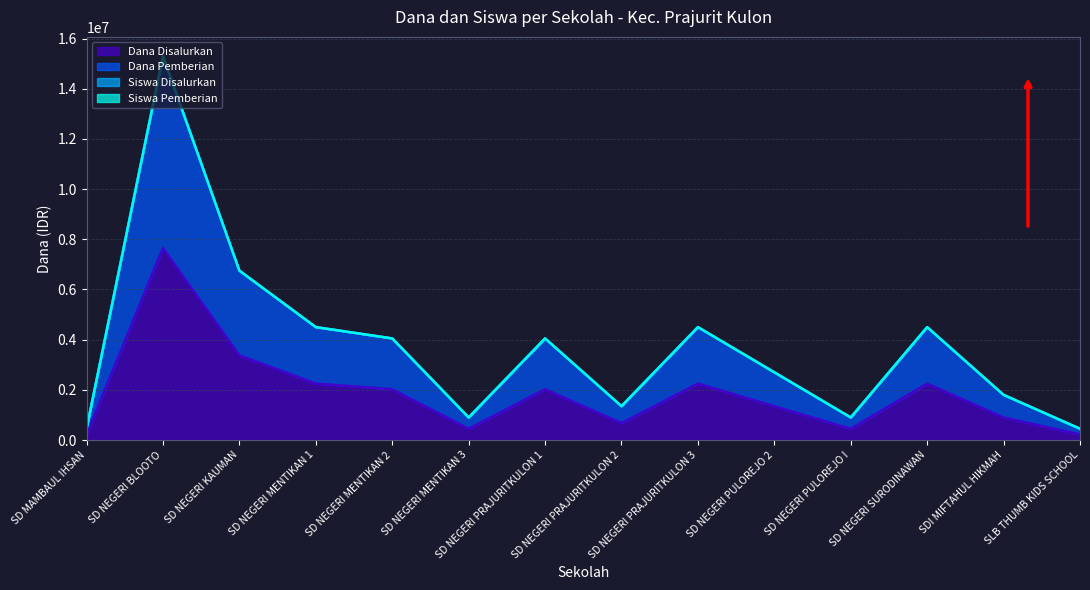

Where is the first local minimum for Dana Pemberian?

SD NEGERI MENTIKAN 3